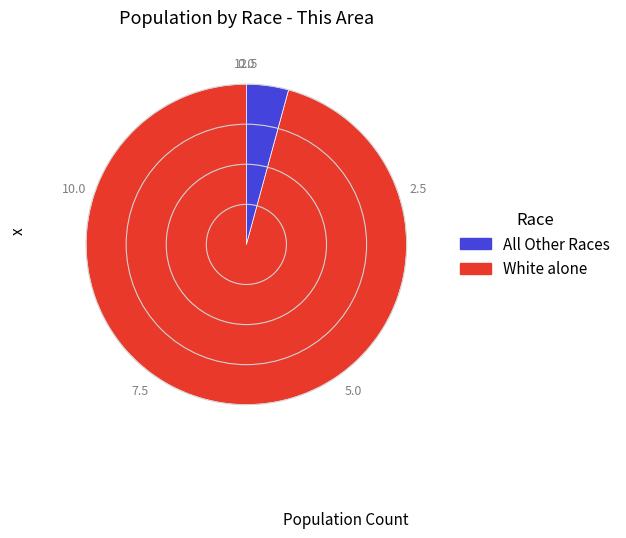

Is there a majority slice in this chart?

Yes